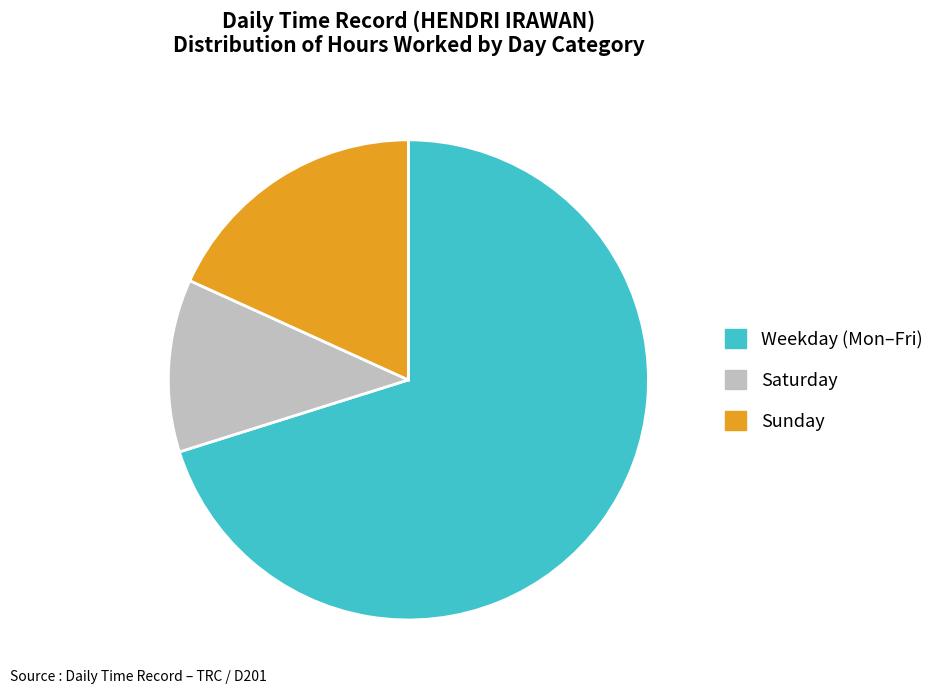

True or false: Saturday accounts for 12% of the total.

True